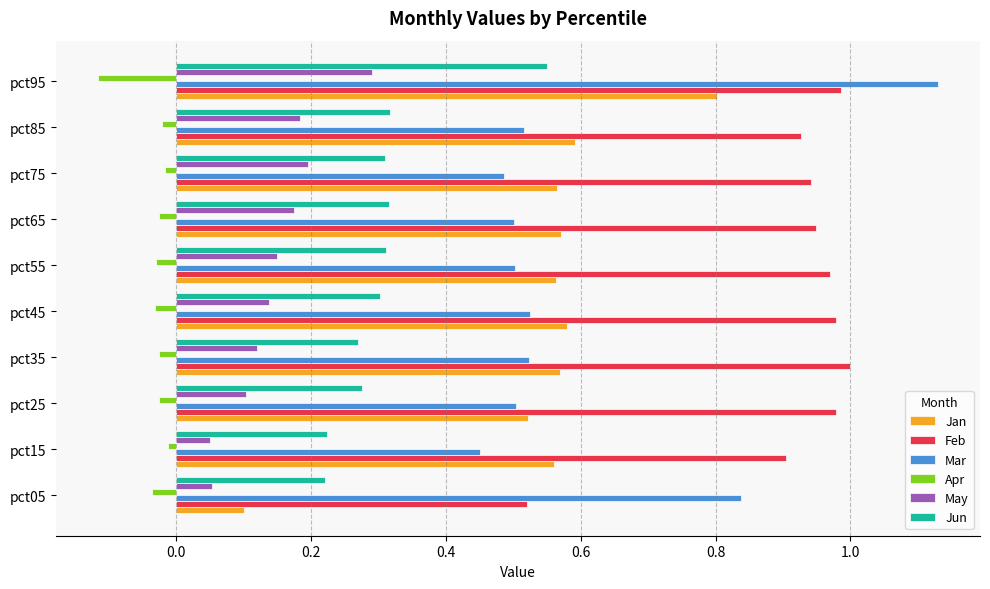

Rank the series by their maximum value, from highest to lowest.

Mar, Feb, Jan, Jun, May, Apr